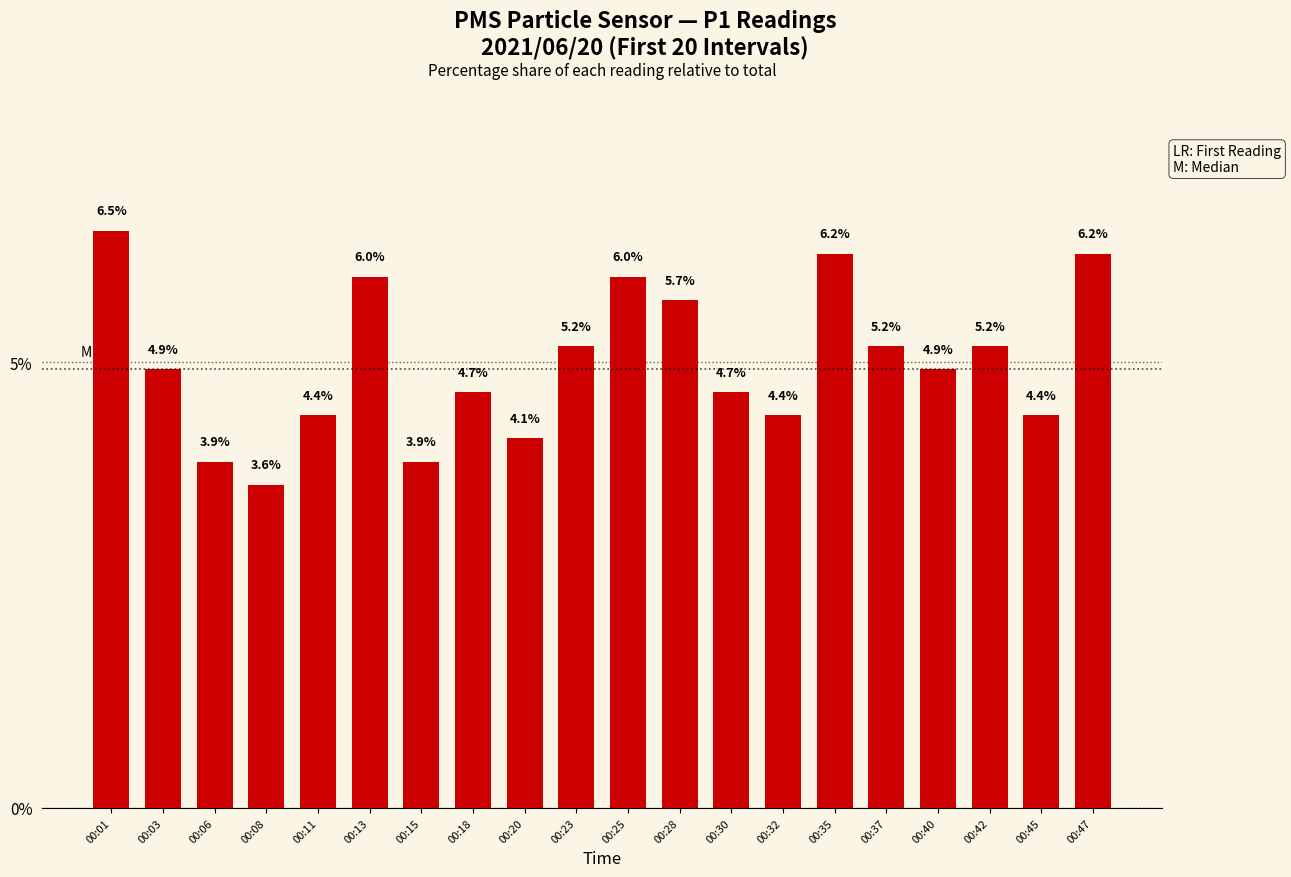

Approximately how many times larger is the value at 00:13 compared to 00:45?

1.4